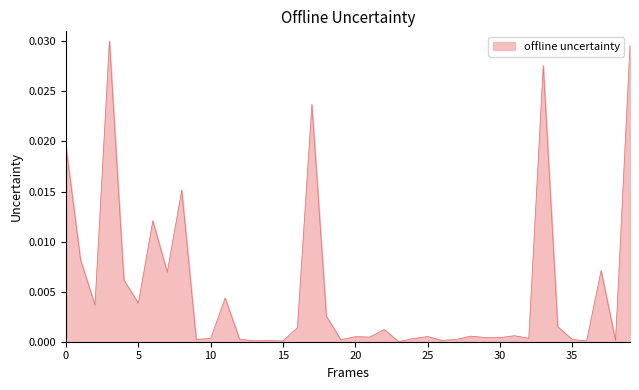

Does the chart display data point markers on the line(s)?

No